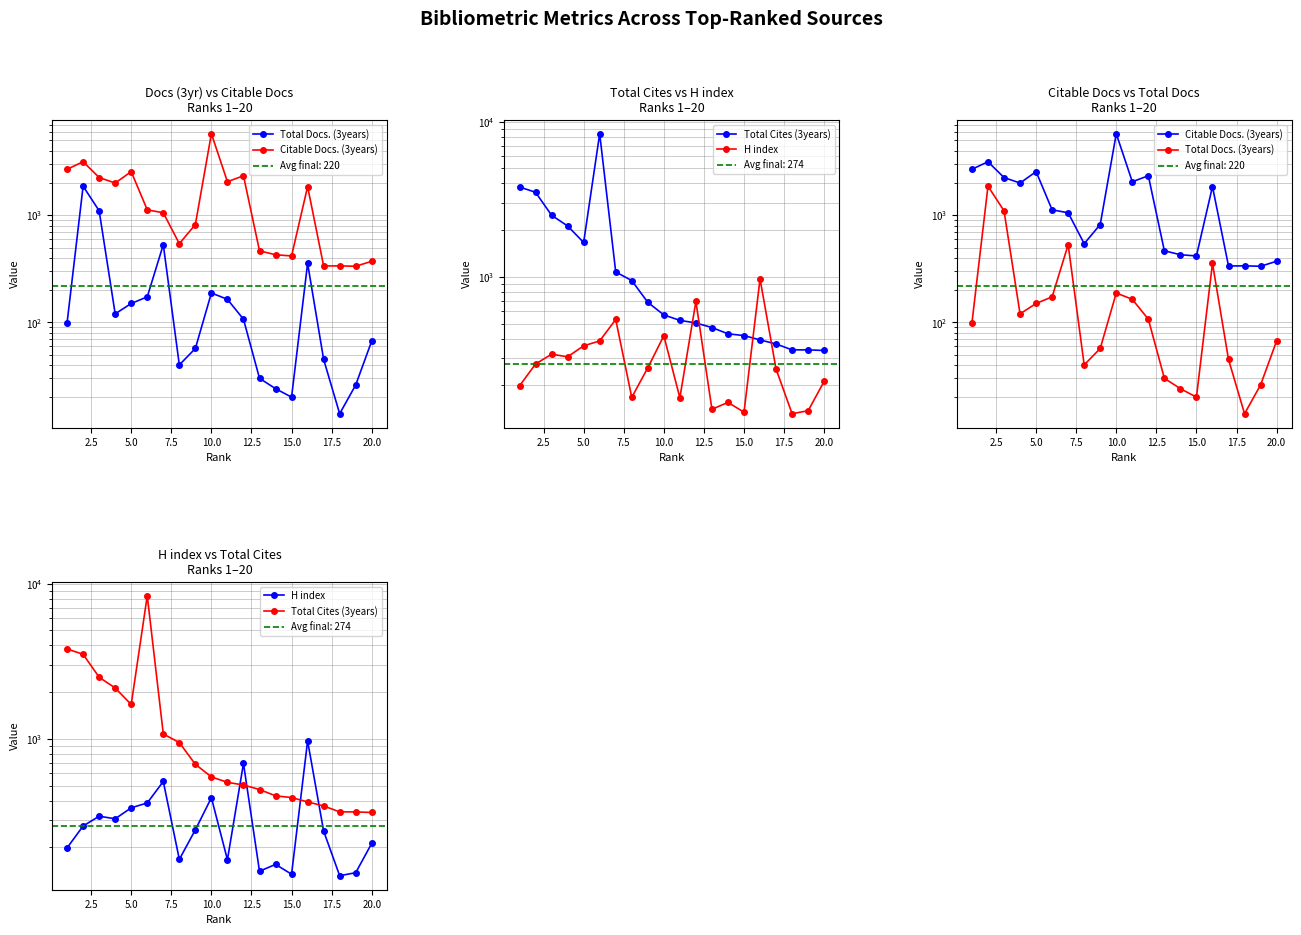

How many data points in Total Docs. (3years) are less than 107?

10